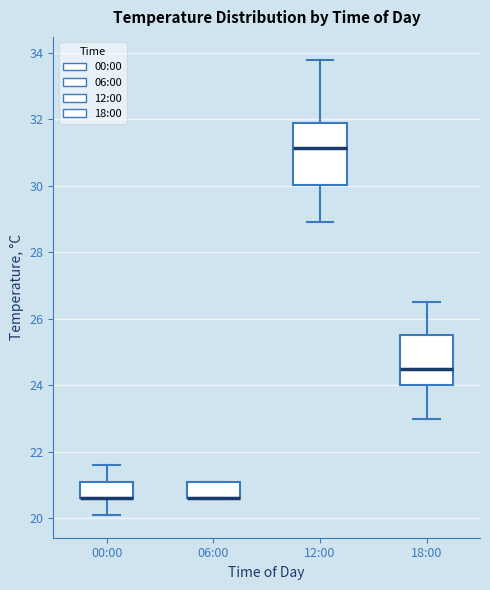

Where is the lower edge of the box for 06:00 on the y-axis? The values are not printed on the chart, so give them approximately, as read against the axis.

20.6